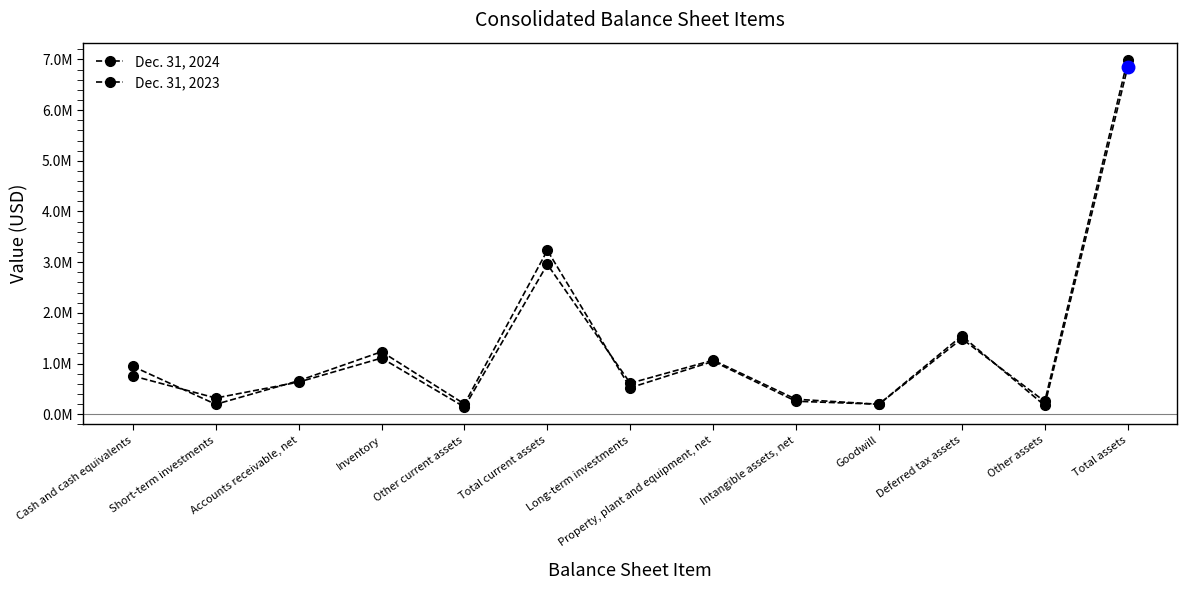

Which series changed the most between Short-term investments and Intangible assets, net?

Dec. 31, 2024